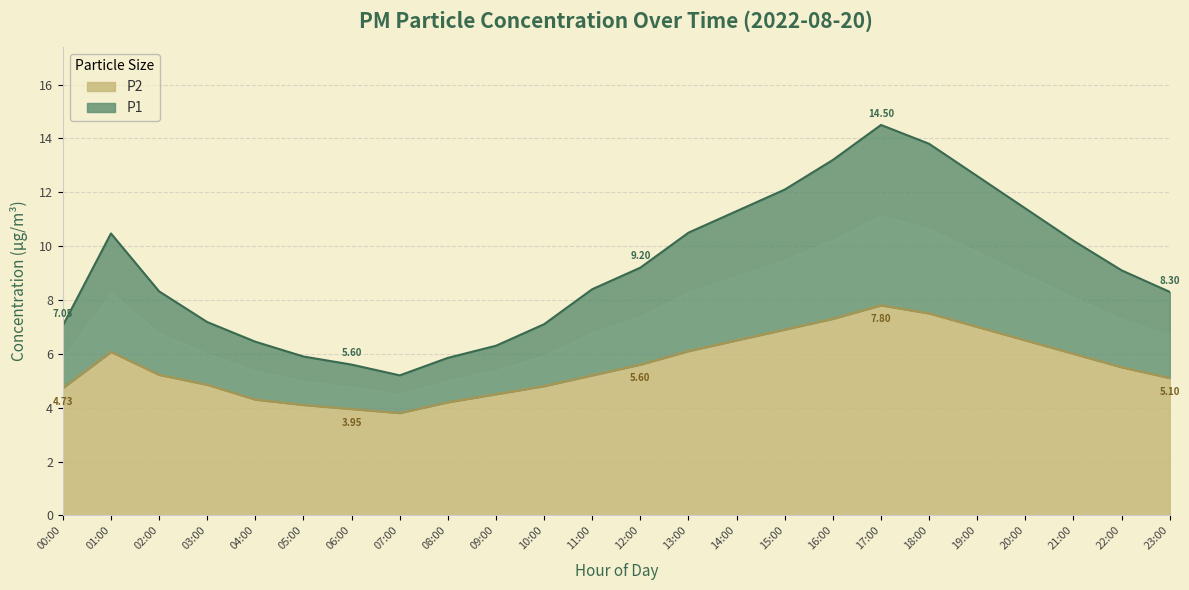

What is the label of the 7th point from the left?

06:00